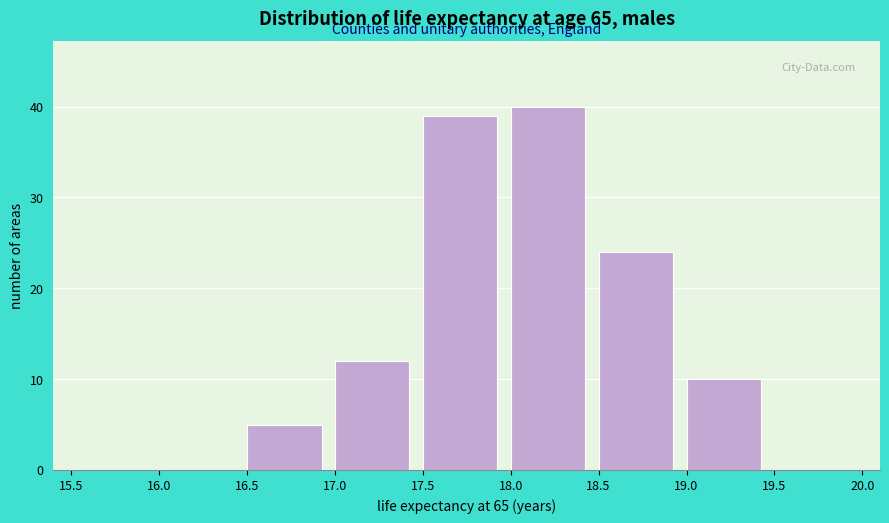

Reading left to right, list every bar in this chart as the range it spans on the x-axis followed by its height. The values are not printed on the chart, so give them approximately, as read against the axis.

15.5 to 16.0: 0
16.0 to 16.5: 0
16.5 to 17.0: 5
17.0 to 17.5: 12
17.5 to 18.0: 39
18.0 to 18.5: 40
18.5 to 19.0: 24
19.0 to 19.5: 10
19.5 to 20.0: 0